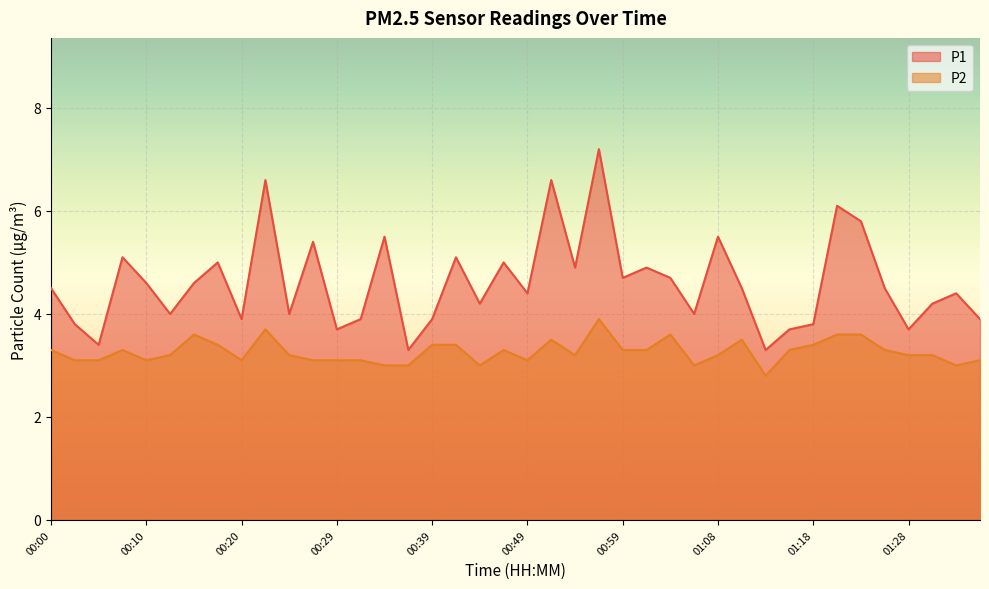

Rank the series by their average value, from highest to lowest.

P1, P2